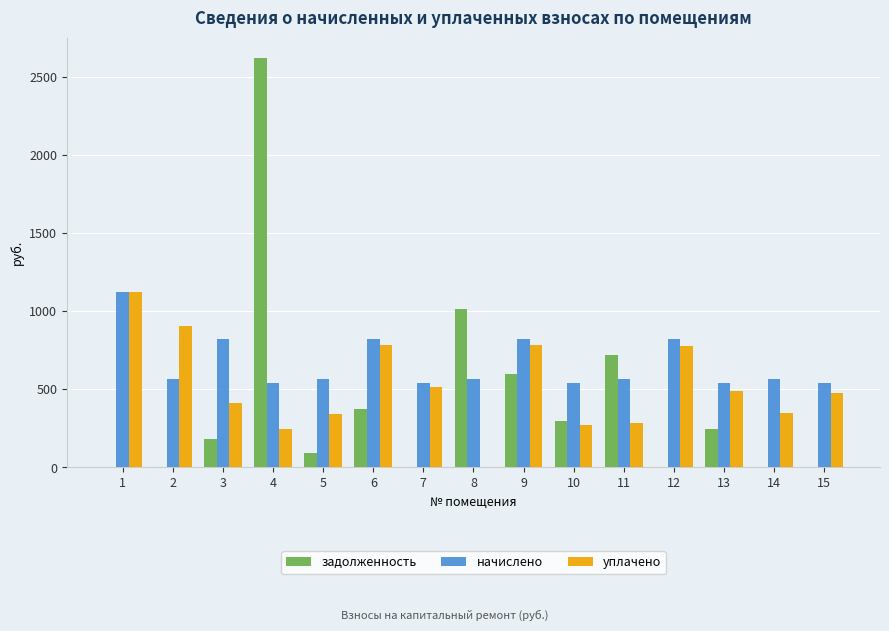

What value does the начислено series have at 15?

543.2